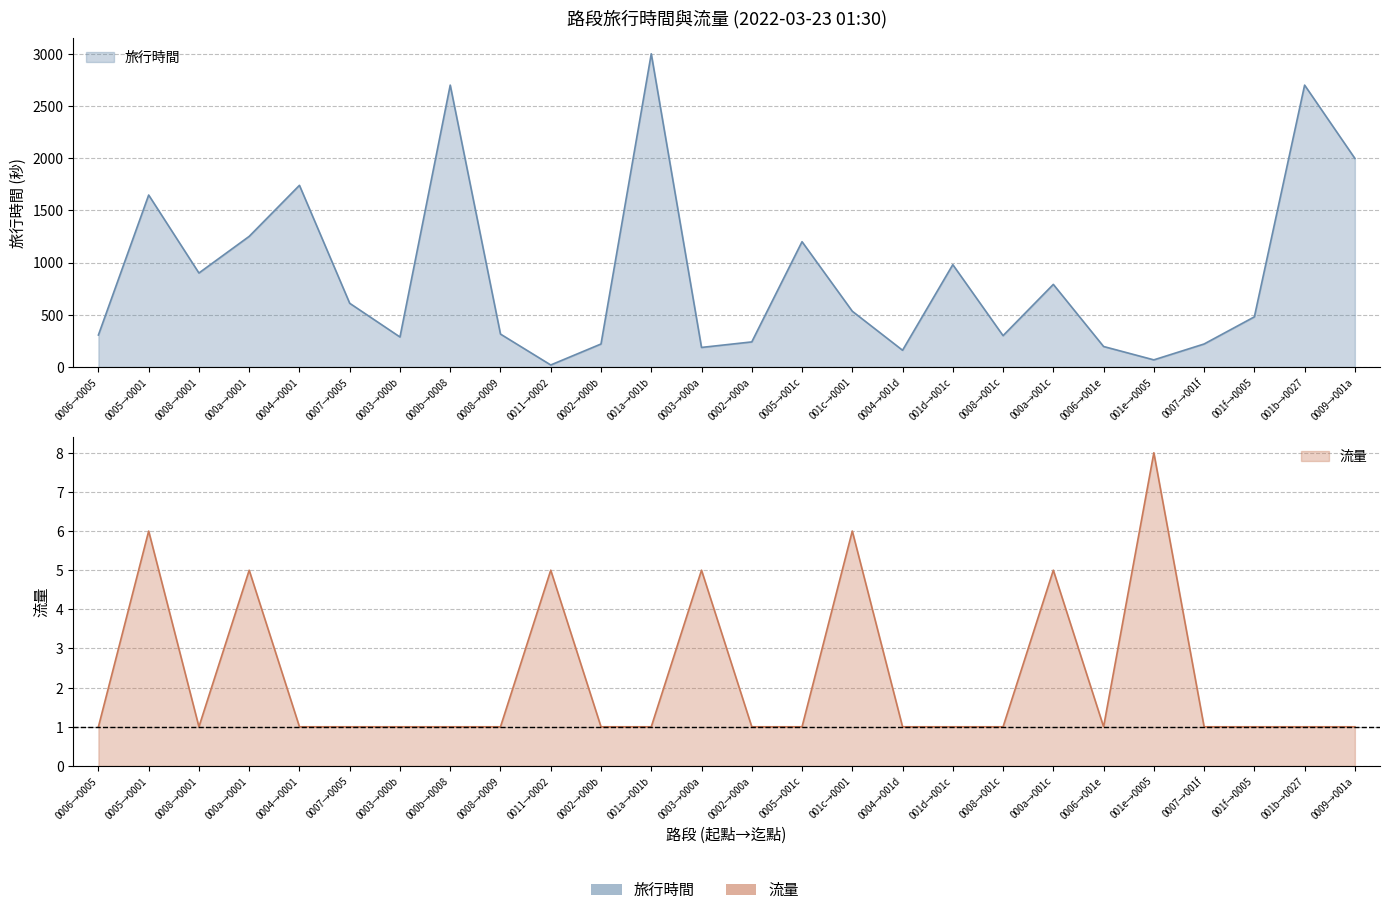

At how many categories does at least one series exceed 2690?

3